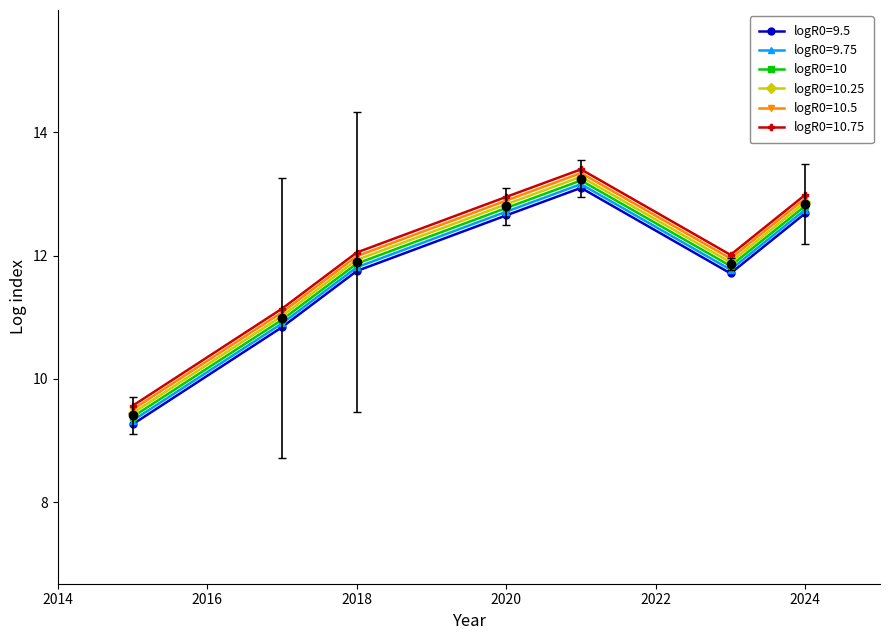

What is the difference between the second highest and minimum values?

3.4